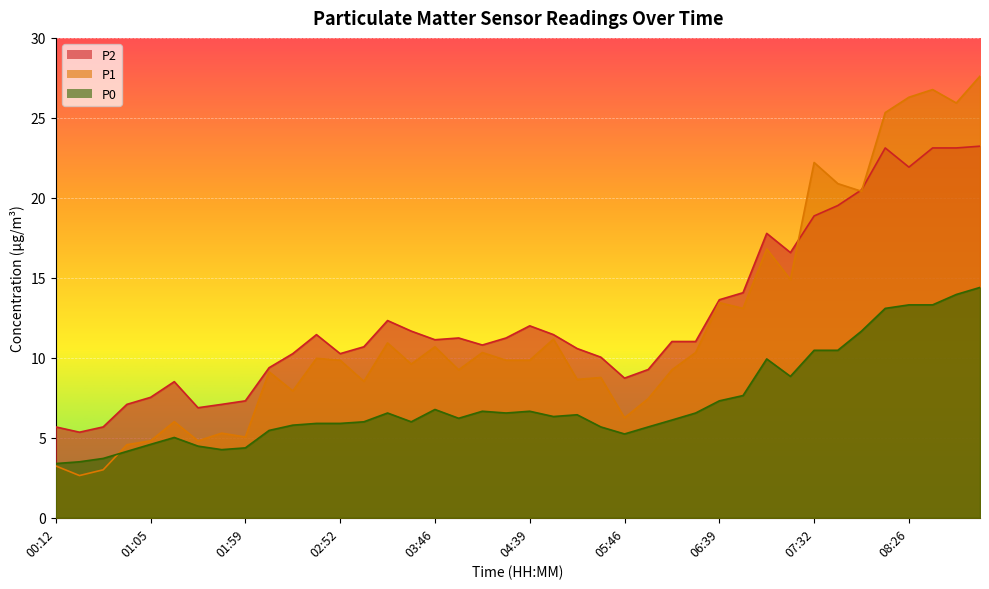

Is the value of P2 at 07:46 greater than the value of P1 at 03:06?

Yes